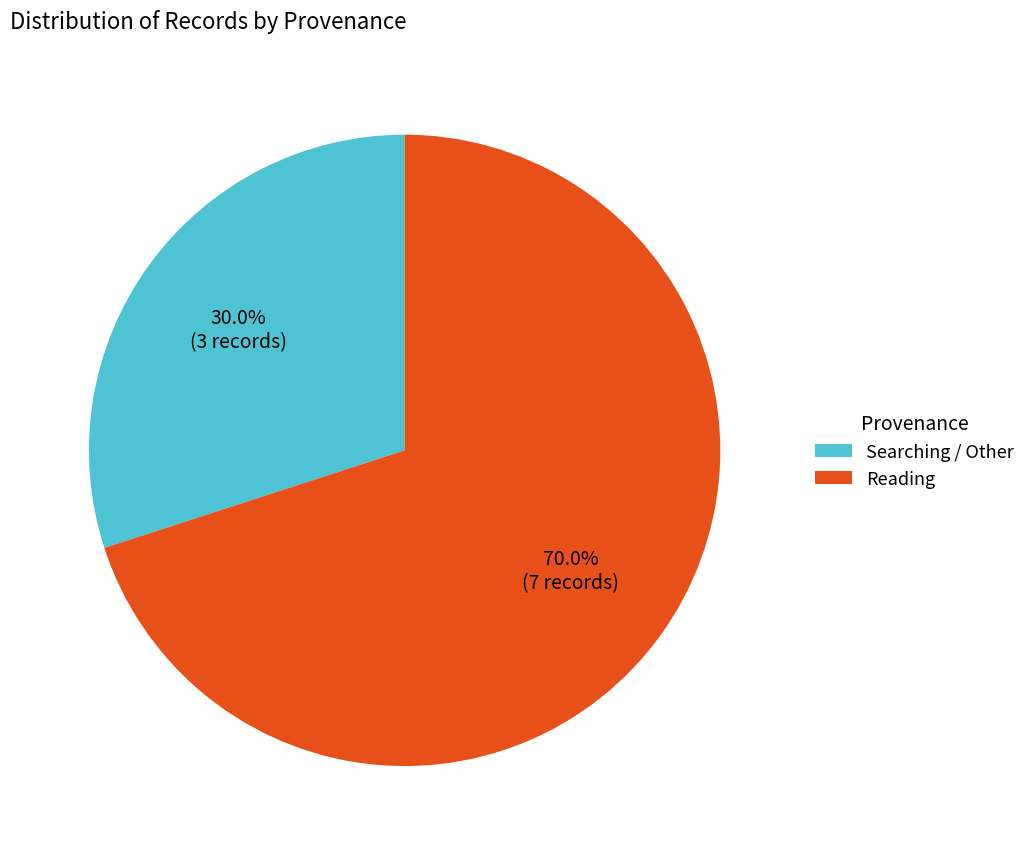

Is there any slice that represents more than half of the pie?

Yes